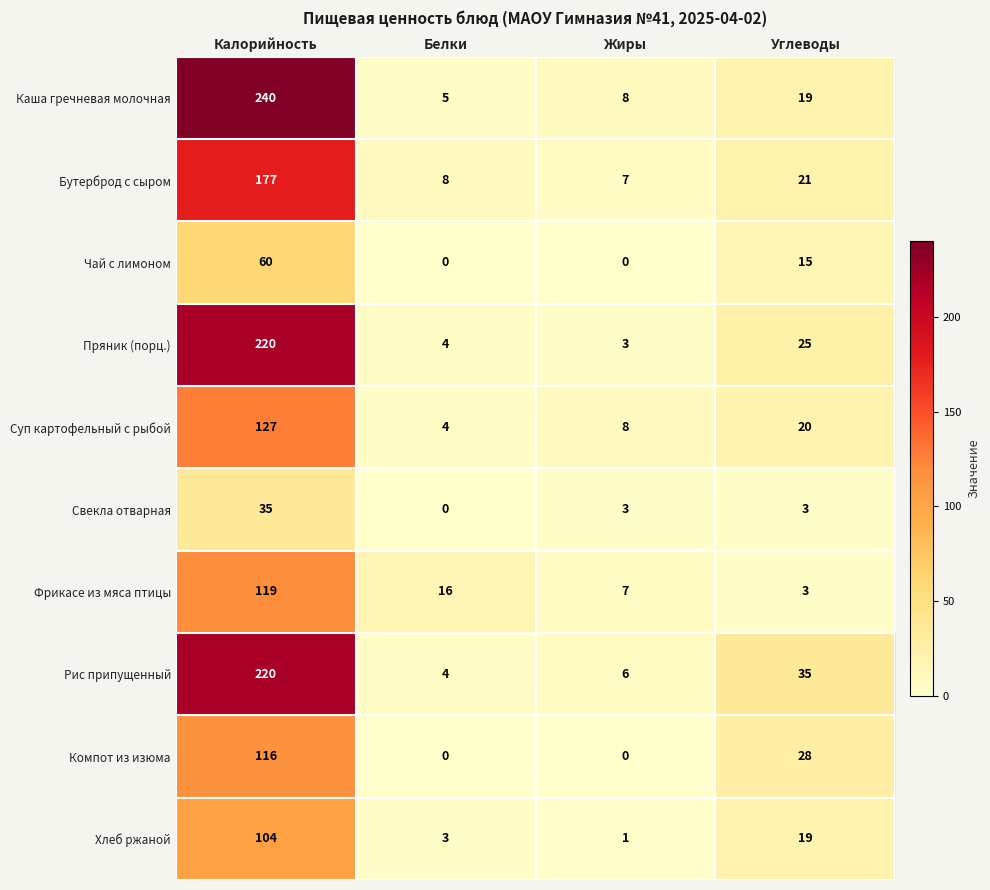

What is the greatest value displayed?

240